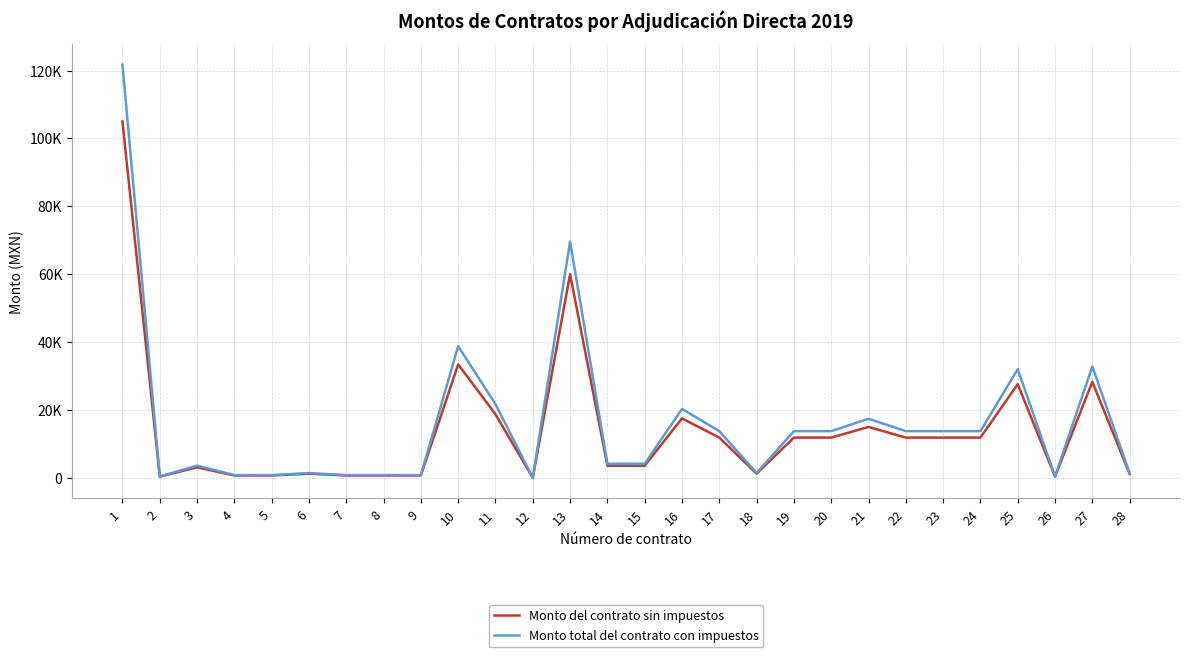

What are all the series names shown in the legend?

Monto del contrato sin impuestos, Monto total del contrato con impuestos